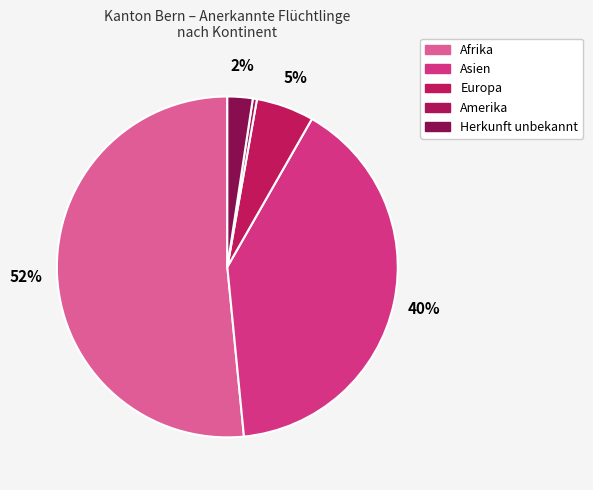

How many segments does this pie chart have?

5